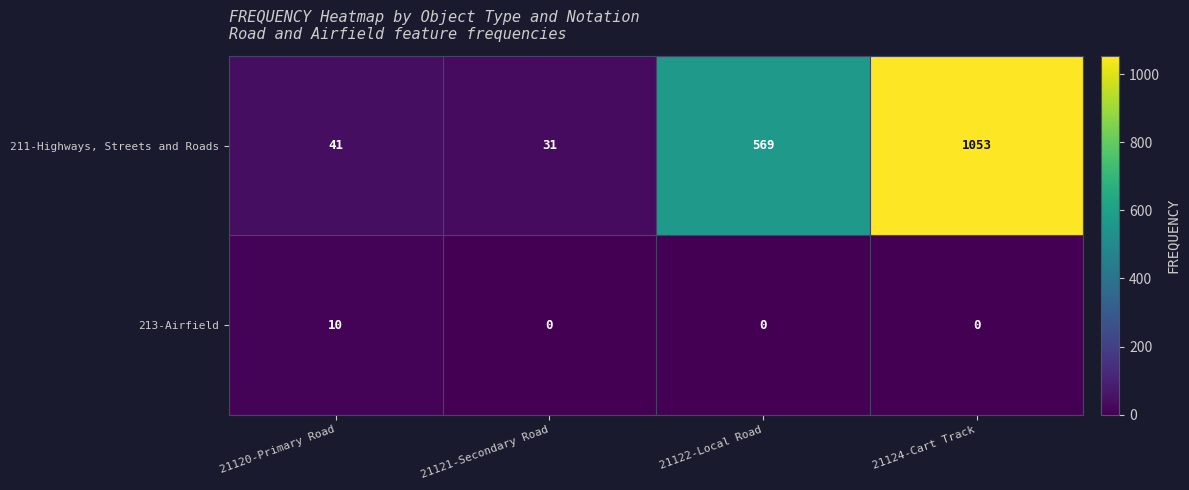

Reading left to right, list all the values displayed in this chart.

211-Highways, Streets and Roads: 21120-Primary Road=41	21121-Secondary Road=31	21122-Local Road=569	21124-Cart Track=1053
213-Airfield: 21120-Primary Road=10	21121-Secondary Road=0	21122-Local Road=0	21124-Cart Track=0